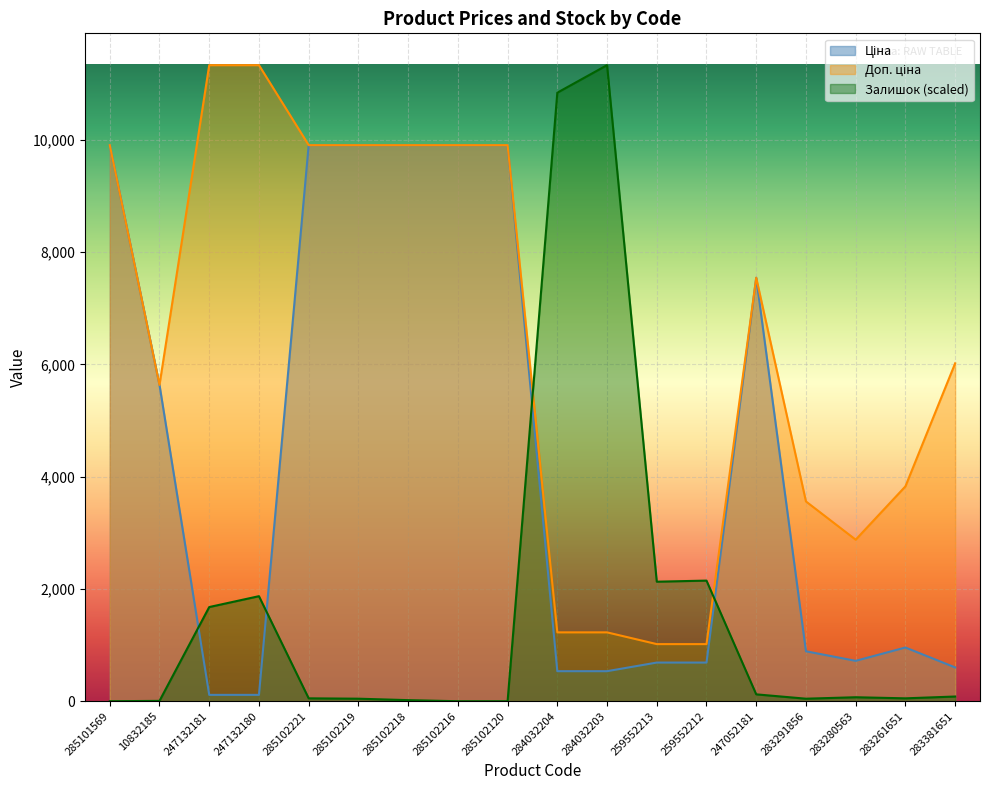

What is the greatest value displayed?

11334.0